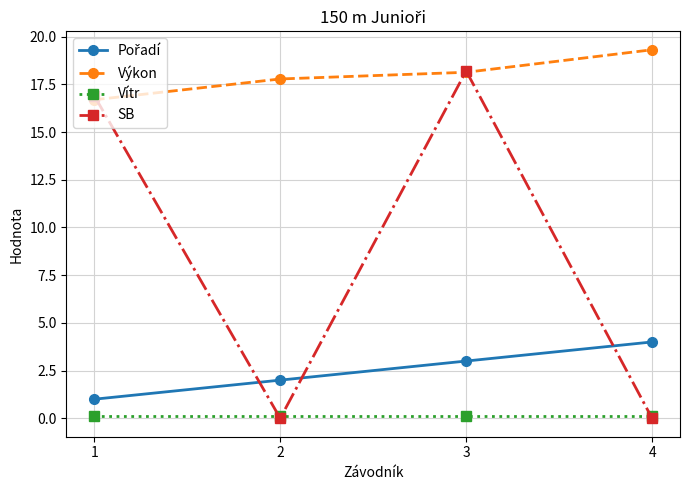

True or false: Výkon has a value of 19.3 at 4.

True